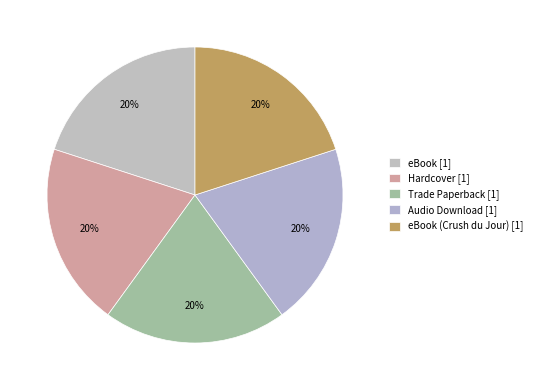

Is there any slice that represents more than half of the pie?

No